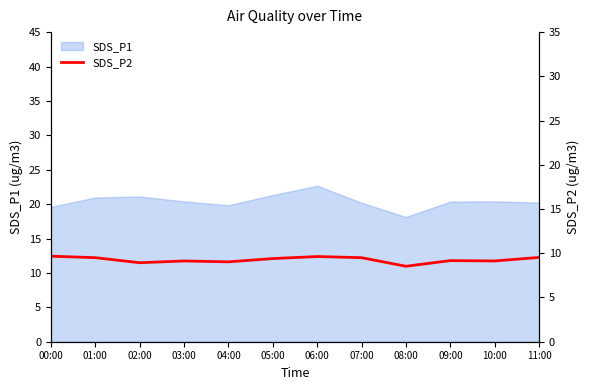

At which label is the value closest to 9?

04:00